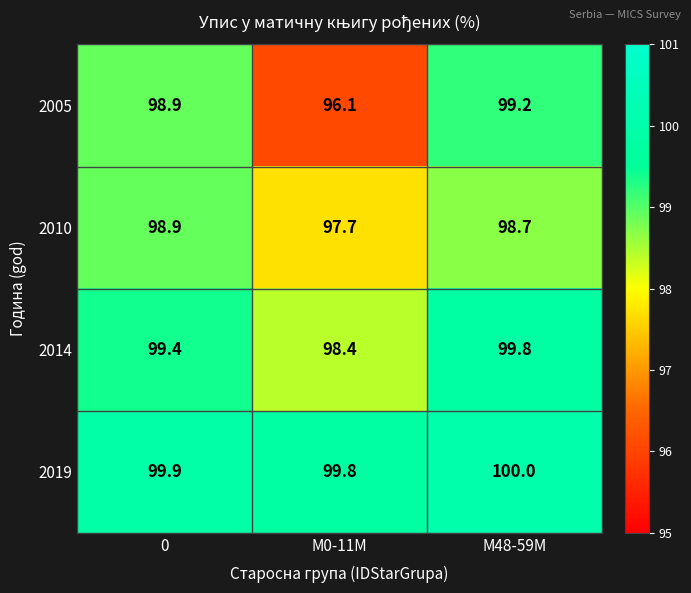

At which category is the sum across all series the highest?

M48-59M